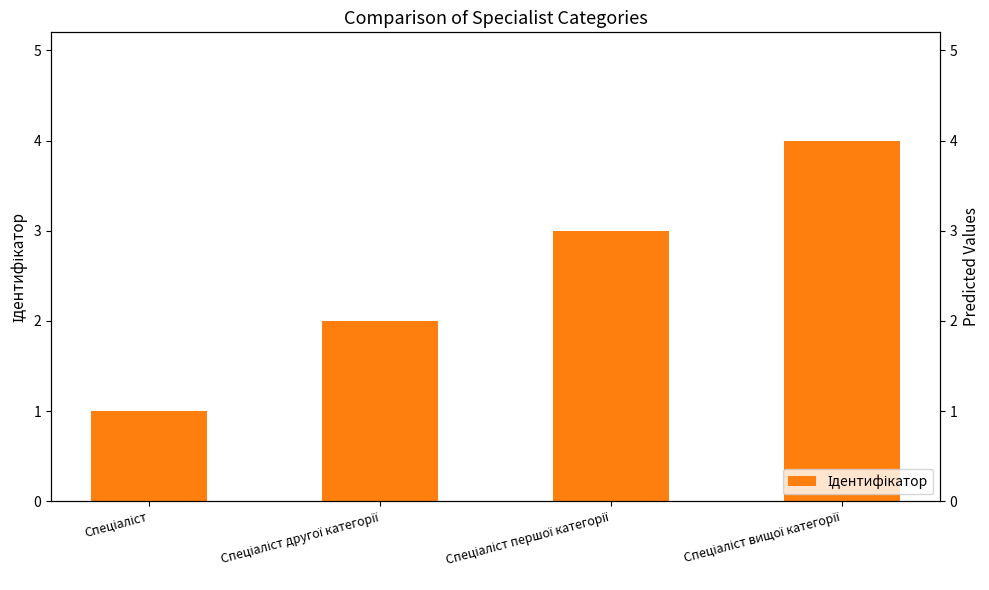

What is the sum of the Ідентифікатор values at Спеціаліст першої категорії and Спеціаліст другої категорії?

5